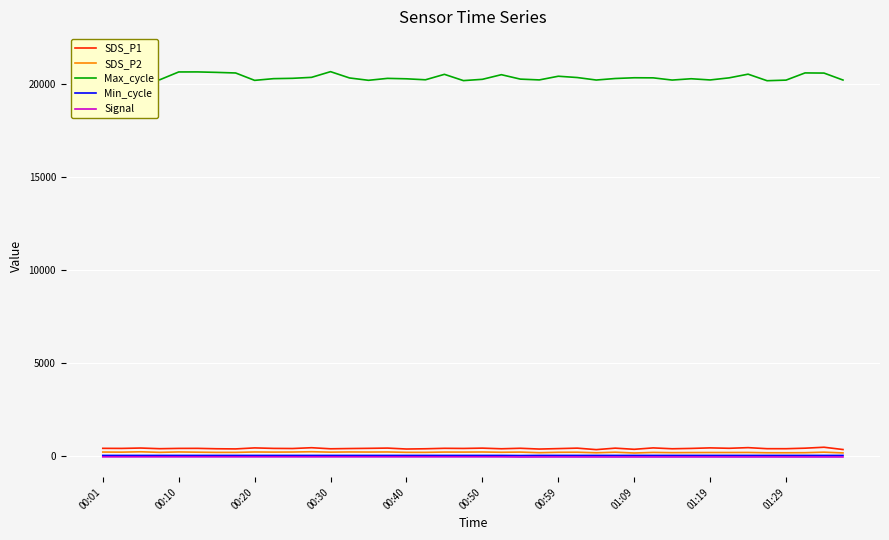

True or false: Signal and Min_cycle intersect in this chart.

False